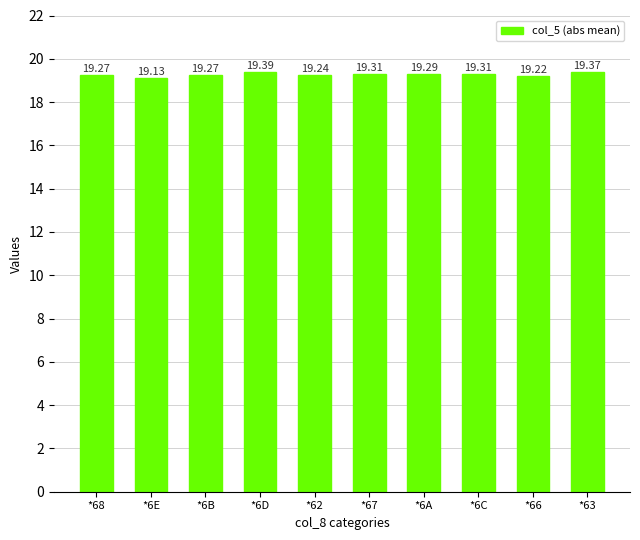

The value at *62 is 19.2. True or false?

True